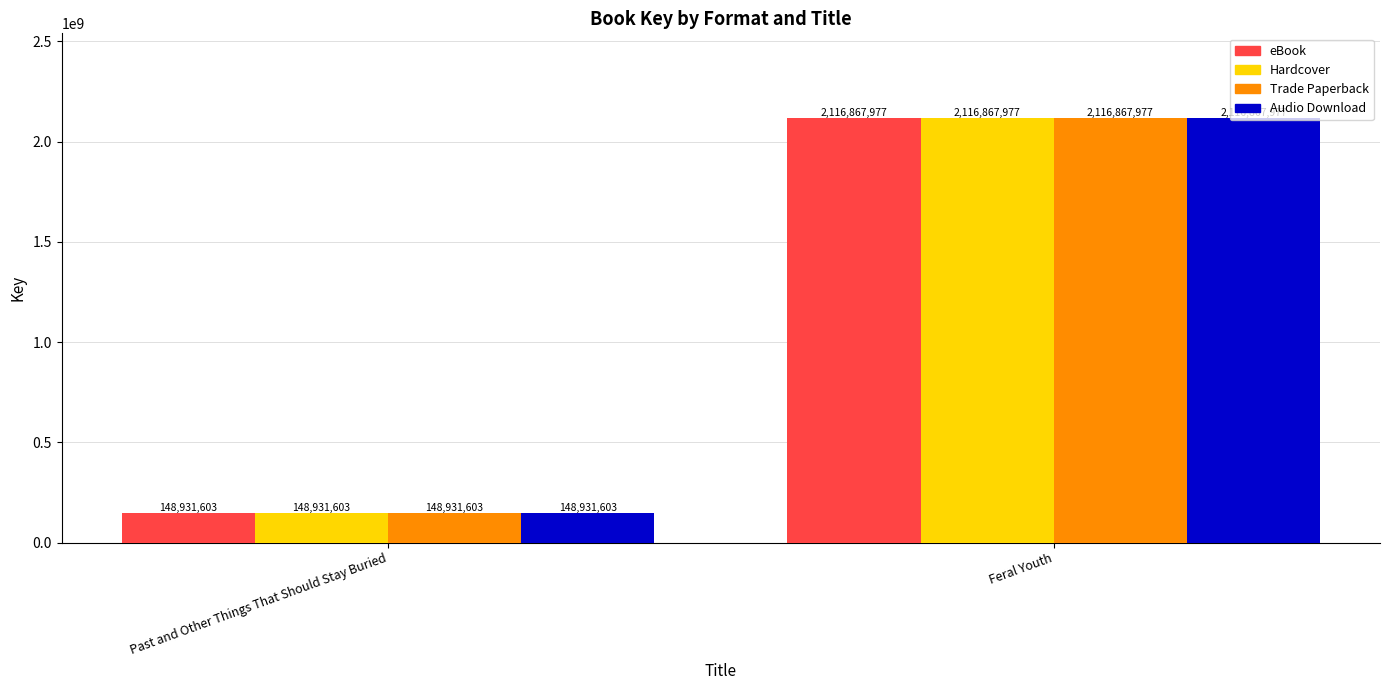

True or false: Trade Paperback has a value of 1305713667 at Feral Youth.

False